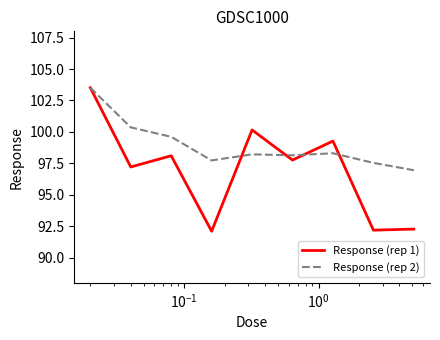

List the series in order of their overall mean, lowest first.

Response (rep 1), Response (rep 2)